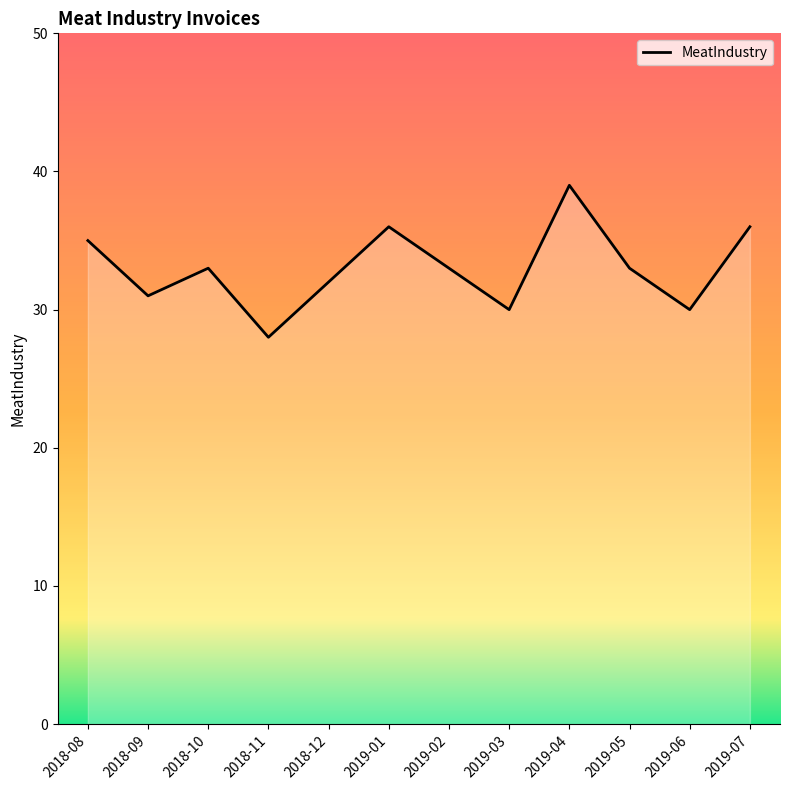

What position from the left is 2019-02?

7